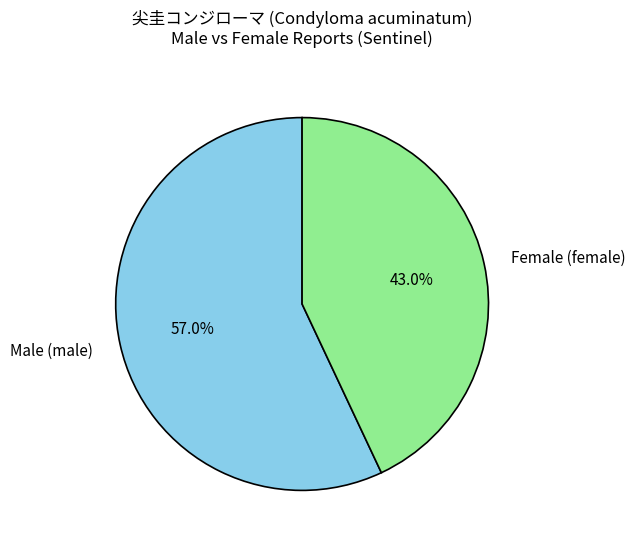

Approximately how many times larger is the value at Male (male) compared to Female (female)?

1.3